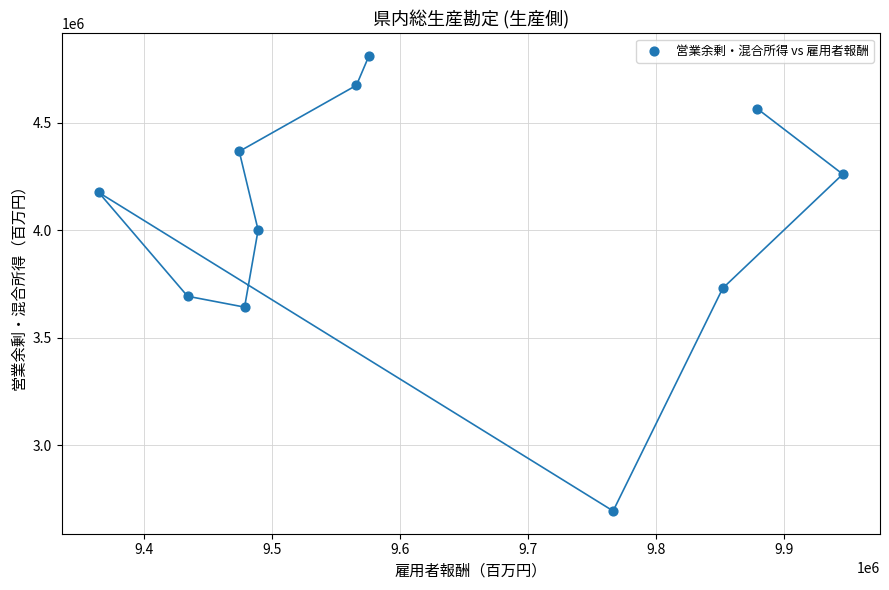

What is the range of X values (max minus min)?

581277